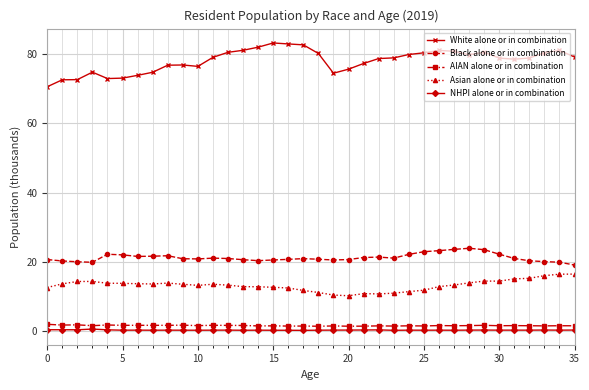

What is the average value of the AIAN alone or in combination series?

1.6